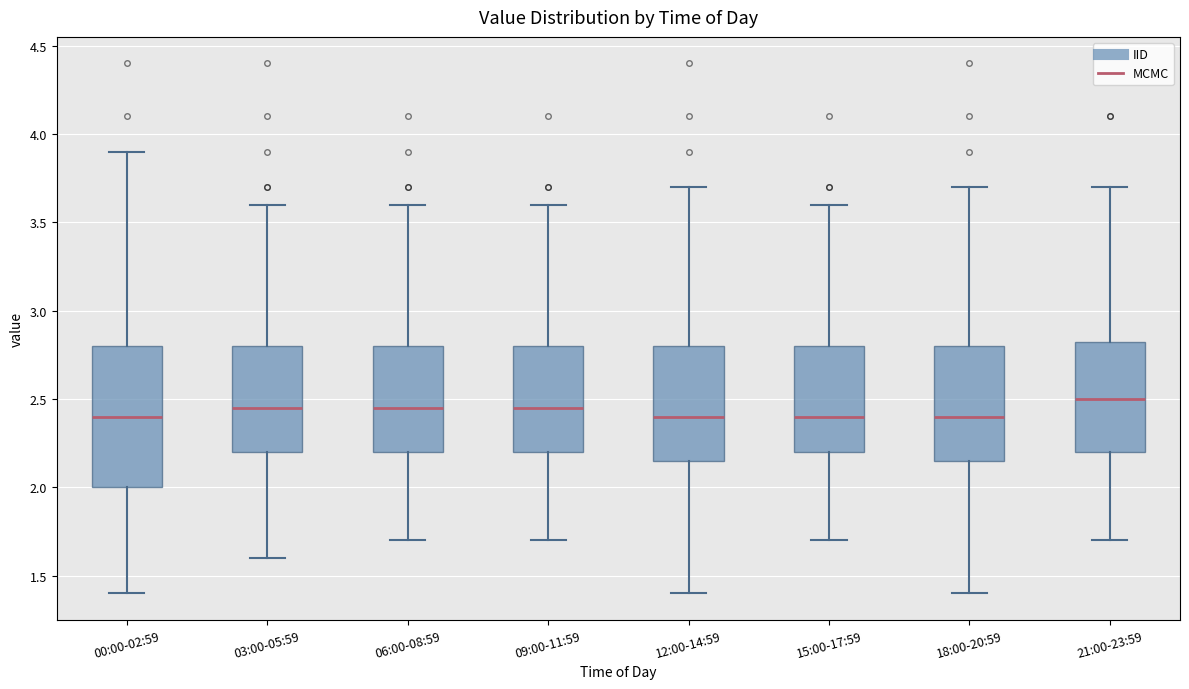

Reading left to right, transcribe this box plot: for each box, give where its median line is, the range the box spans, and where its two whiskers end, as read against the y-axis. The values are not printed on the chart, so give them approximately, as read against the axis.

00:00-02:59: median 2.40, box 2.00 to 2.80, whiskers 1.40 to 3.90
03:00-05:59: median 2.45, box 2.20 to 2.80, whiskers 1.60 to 3.60
06:00-08:59: median 2.45, box 2.20 to 2.80, whiskers 1.70 to 3.60
09:00-11:59: median 2.45, box 2.20 to 2.80, whiskers 1.70 to 3.60
12:00-14:59: median 2.40, box 2.15 to 2.80, whiskers 1.40 to 3.70
15:00-17:59: median 2.40, box 2.20 to 2.80, whiskers 1.70 to 3.60
18:00-20:59: median 2.40, box 2.15 to 2.80, whiskers 1.40 to 3.70
21:00-23:59: median 2.50, box 2.20 to 2.85, whiskers 1.70 to 3.70